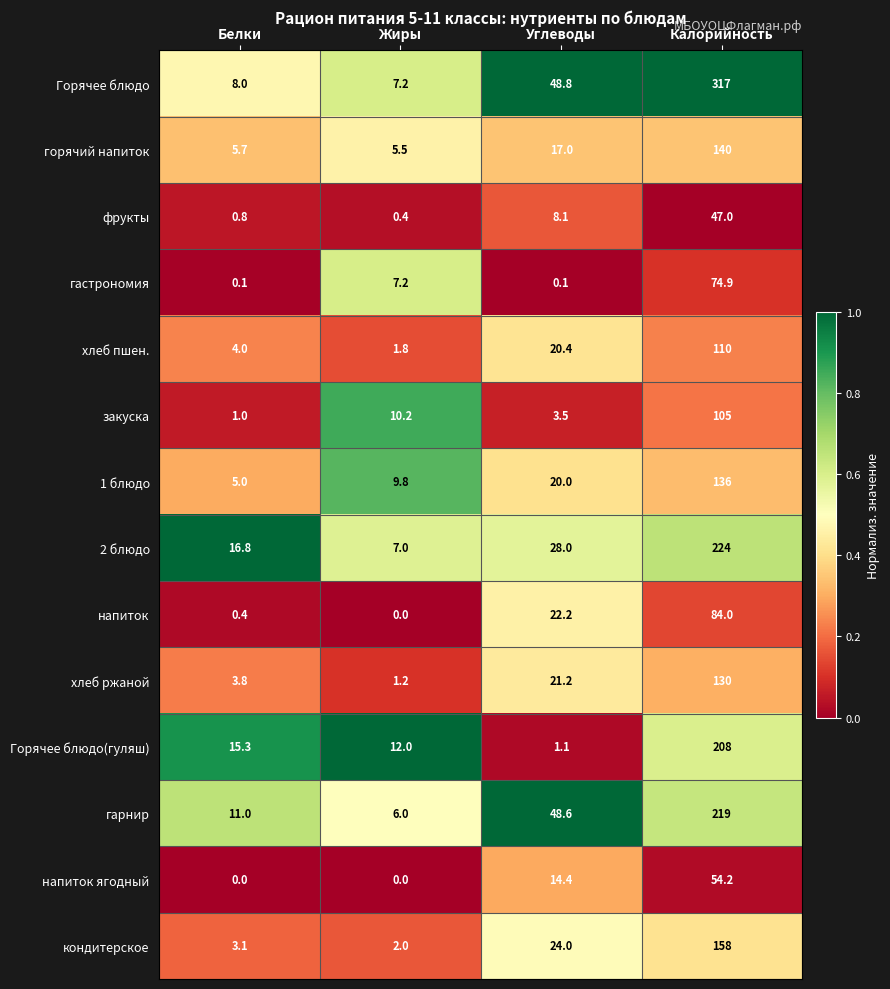

How many distinct data groups are displayed?

14